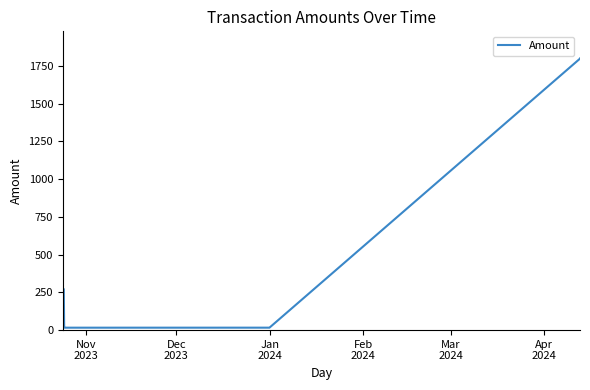

What is the greatest value displayed?

1800.0